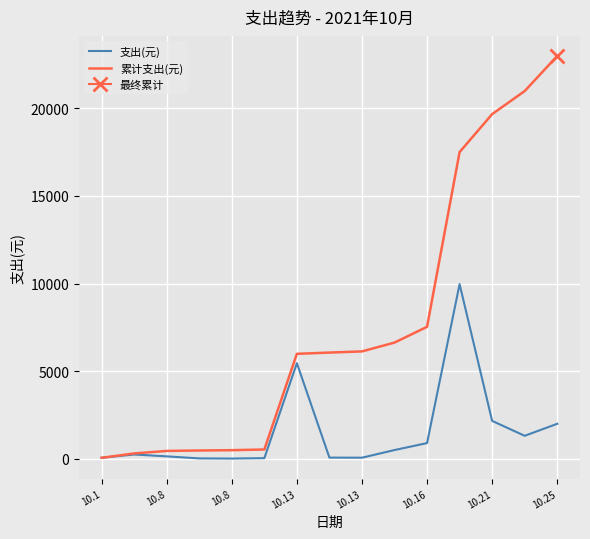

How many values in the 支出(元) series exceed 248?

8